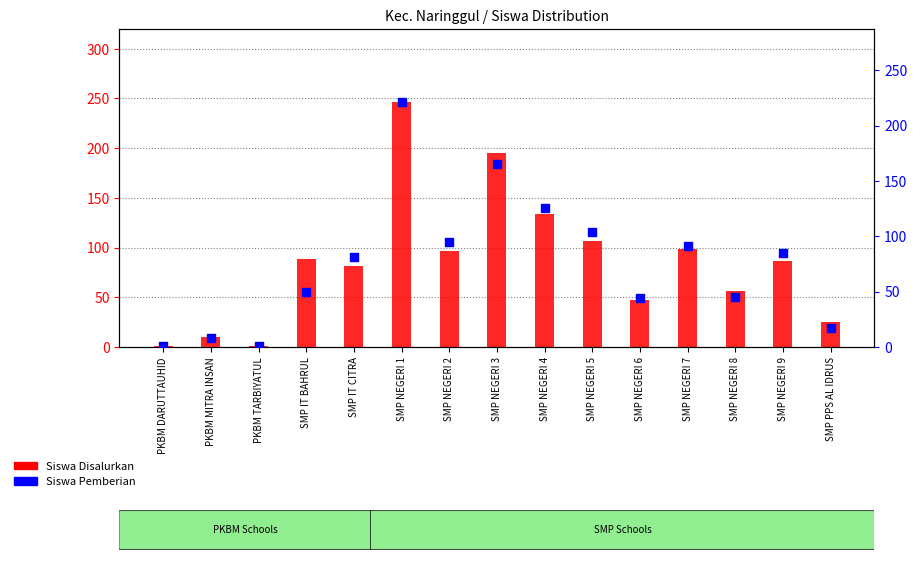

What are all the series names shown in the legend?

Siswa Disalurkan, Siswa Pemberian